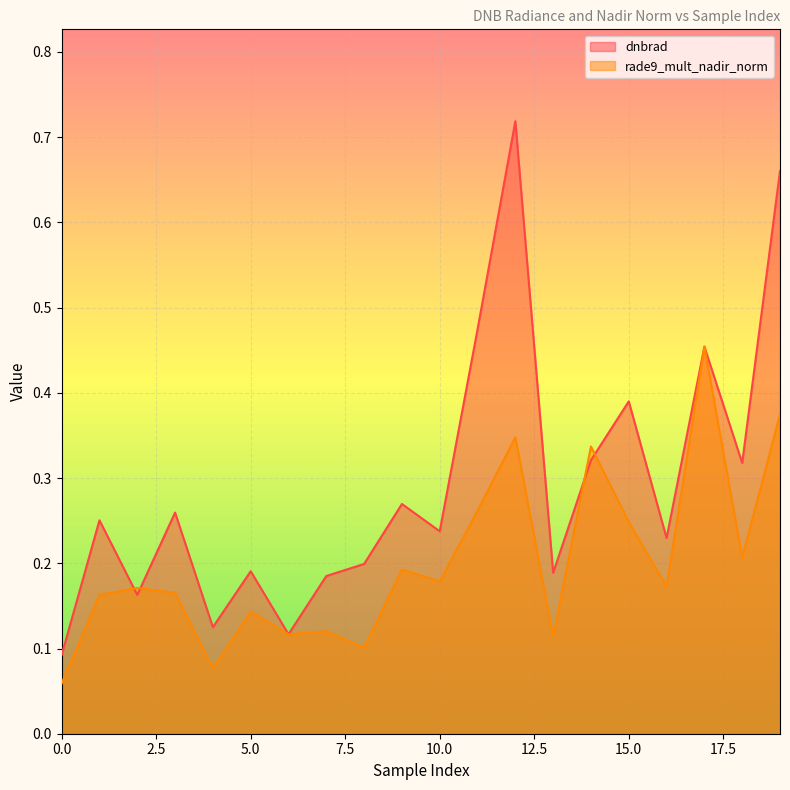

Reading left to right, what are all the values shown in this chart?

dnbrad: 0=0.1	1=0.3	2=0.2	3=0.3	4=0.1	5=0.2	6=0.1	7=0.2	8=0.2	9=0.3	10=0.2	11=0.5	12=0.7	13=0.2	14=0.3	15=0.4	16=0.2	17=0.5	18=0.3	19=0.7
rade9_mult_nadir_norm: 0=0.1	1=0.2	2=0.2	3=0.2	4=0.1	5=0.1	6=0.1	7=0.1	8=0.1	9=0.2	10=0.2	11=0.3	12=0.3	13=0.1	14=0.3	15=0.2	16=0.2	17=0.5	18=0.2	19=0.4